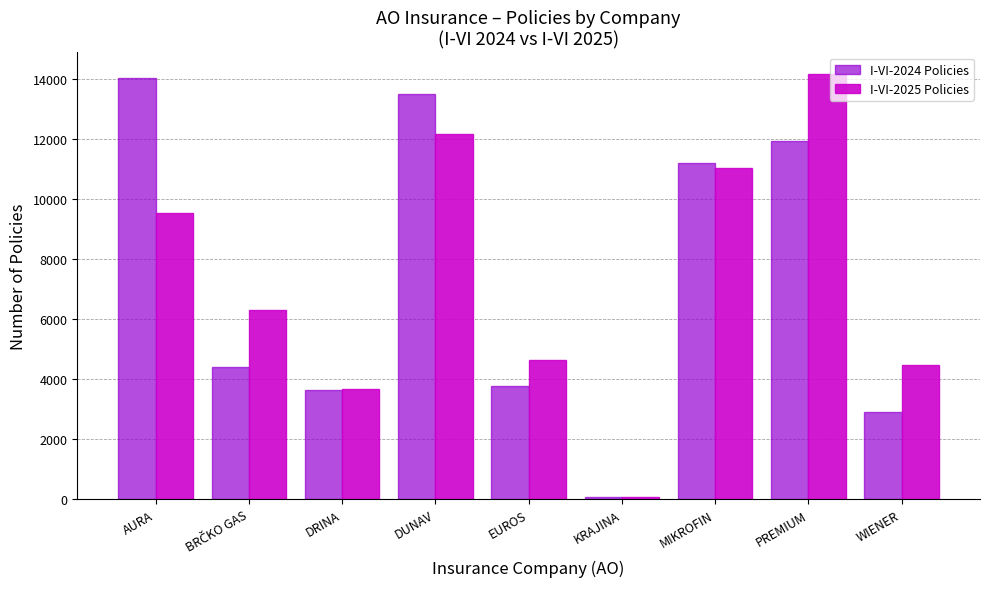

Which series changed the most between MIKROFIN and PREMIUM?

I-VI-2025 Policies